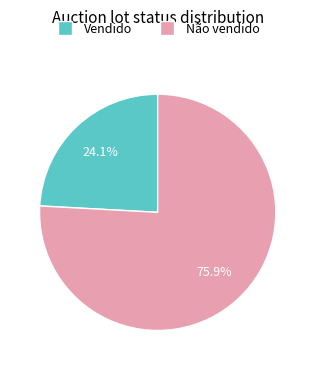

Count the number of slices in the pie.

2